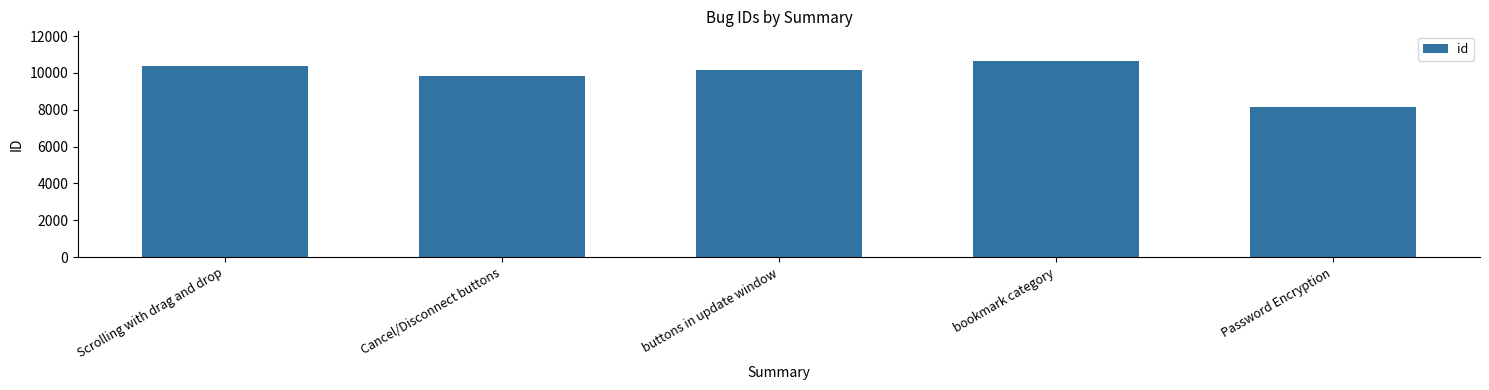

What is the value of the 4th bar from the left?

10656